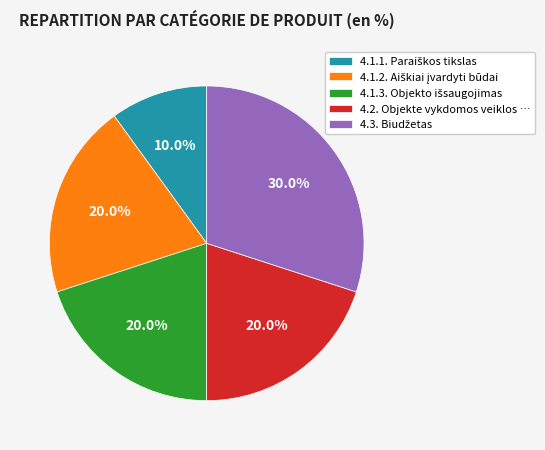

Is there a majority slice in this chart?

No